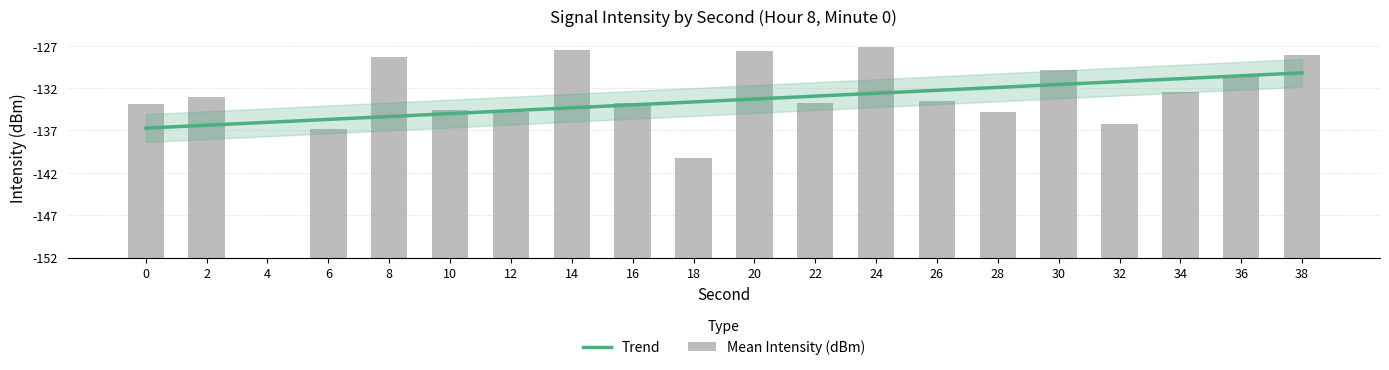

Is it true that the value at 16 is 18.2?

True